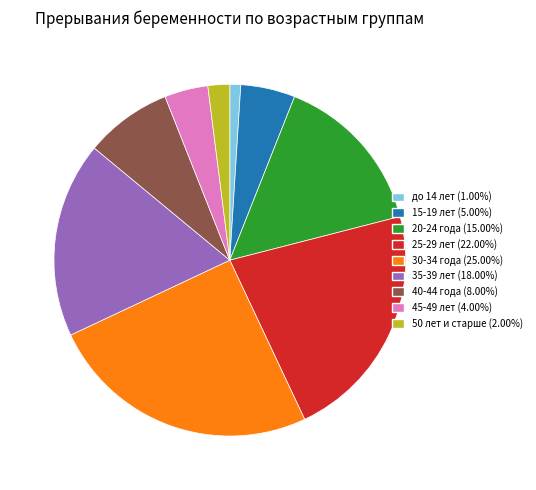

Does any single category account for the majority?

No